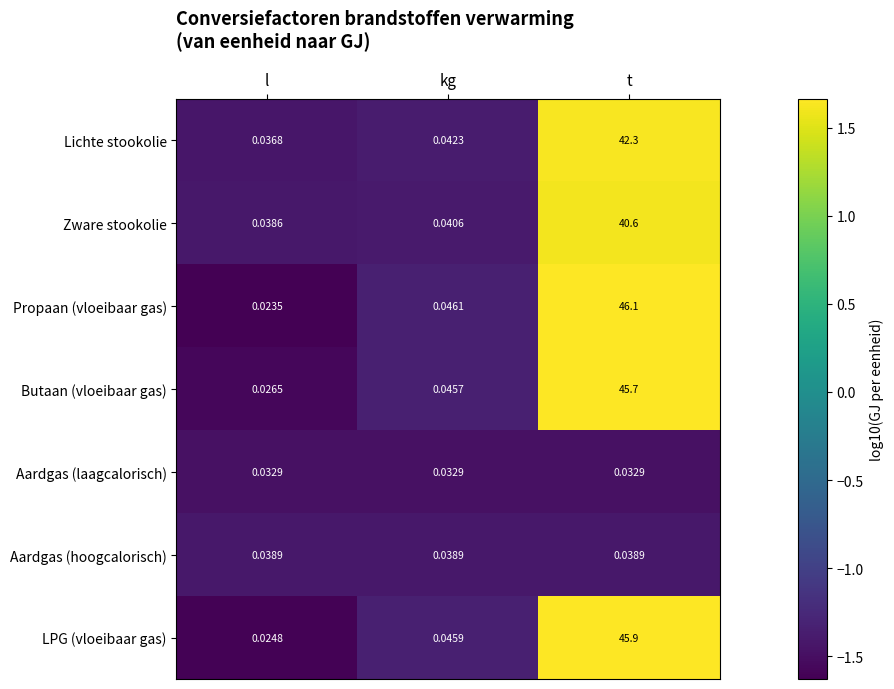

Which series has the widest spread of values?

Propaan (vloeibaar gas)